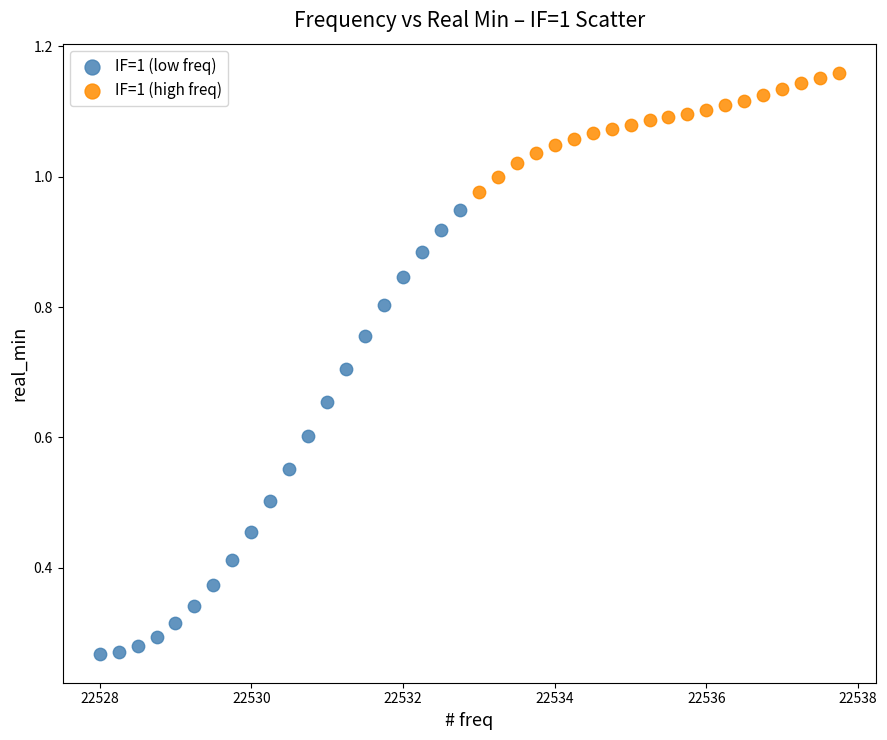

Which series contains the lowest Y value?

IF=1 (low freq)